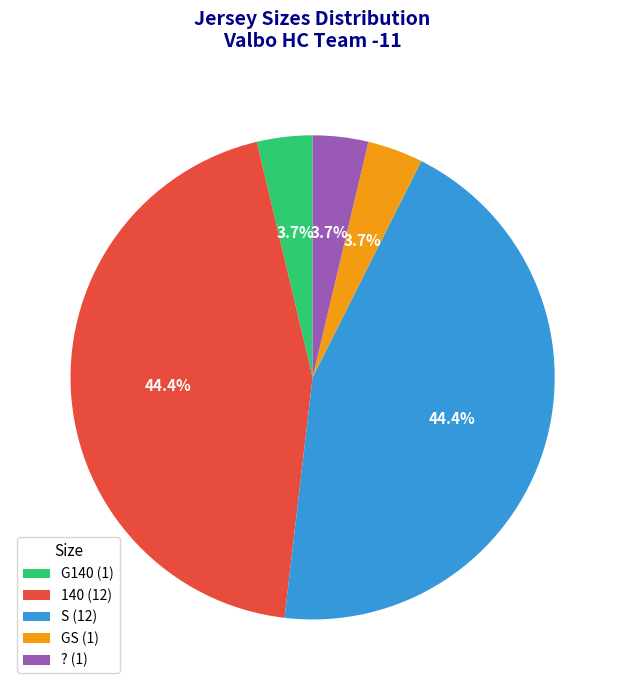

How many slices are in this pie chart?

5